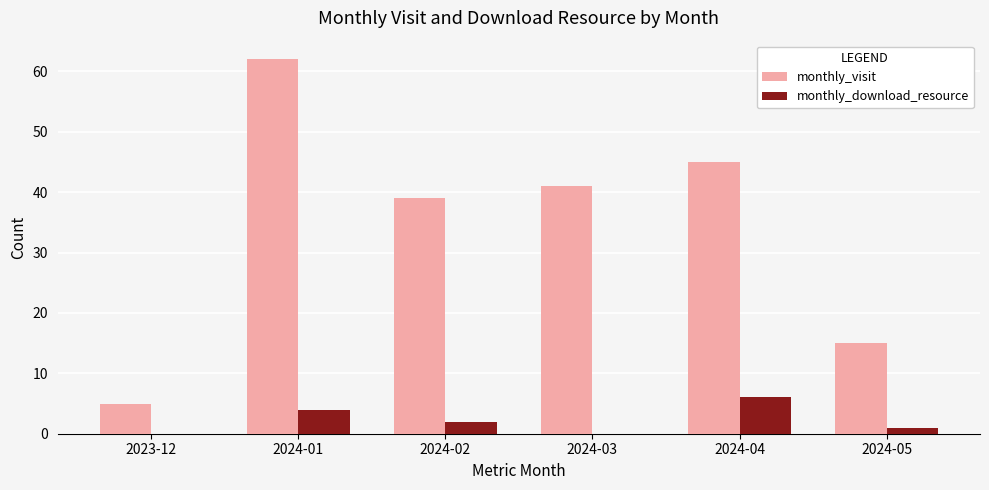

Between 2023-12 and 2024-04, which series saw the biggest shift?

monthly_visit